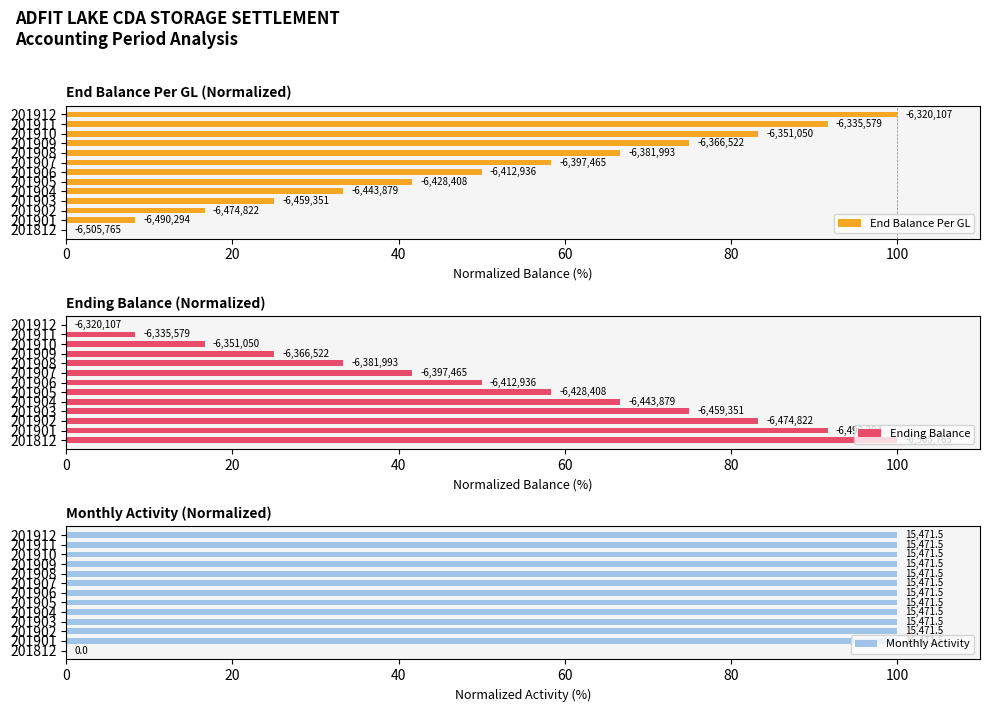

Is it true that Ending Balance equals 38.7 at 201902?

False